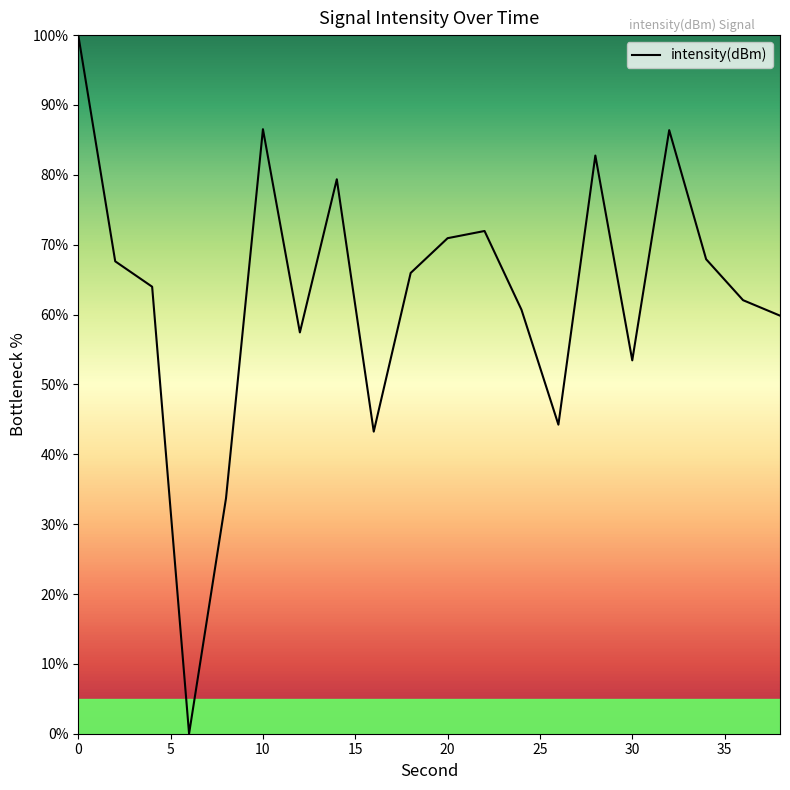

How many values are below 65?

10